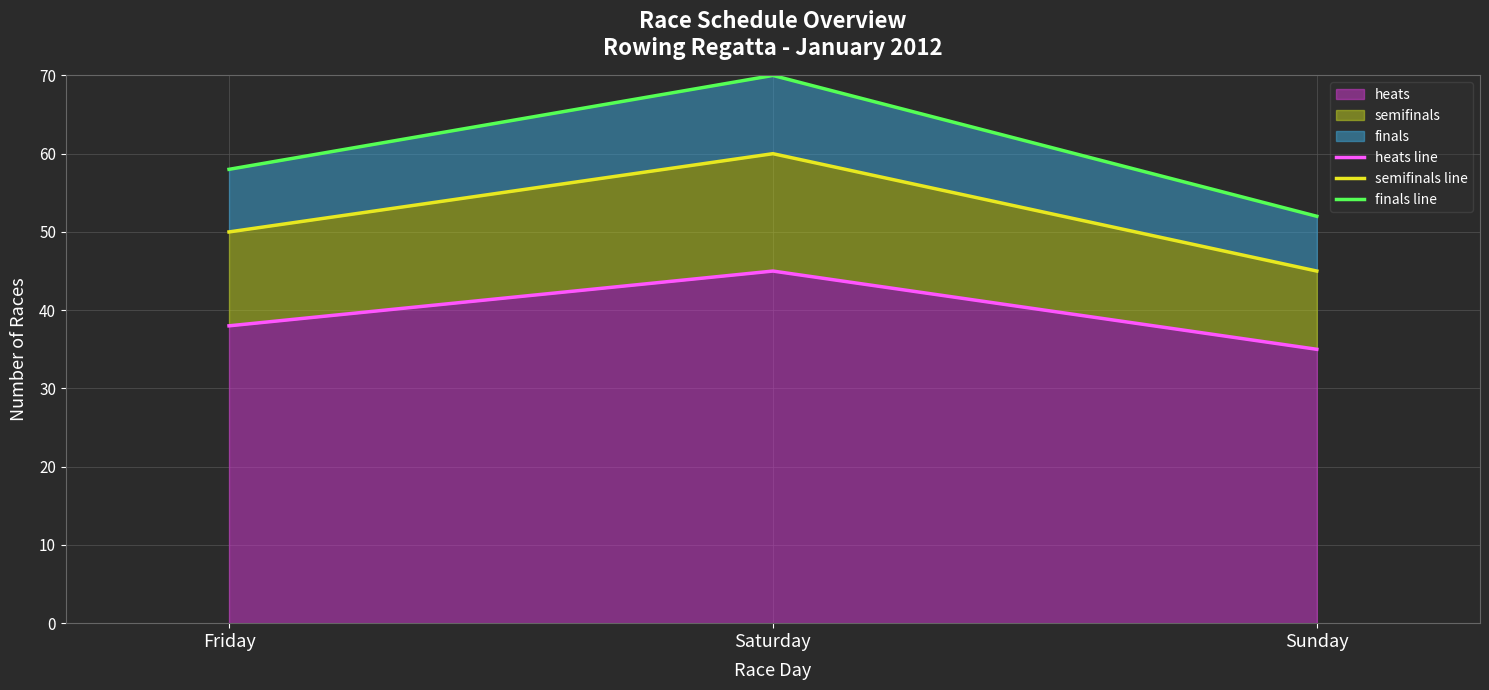

What is the value of the finals line point at the 3rd from the left?

52